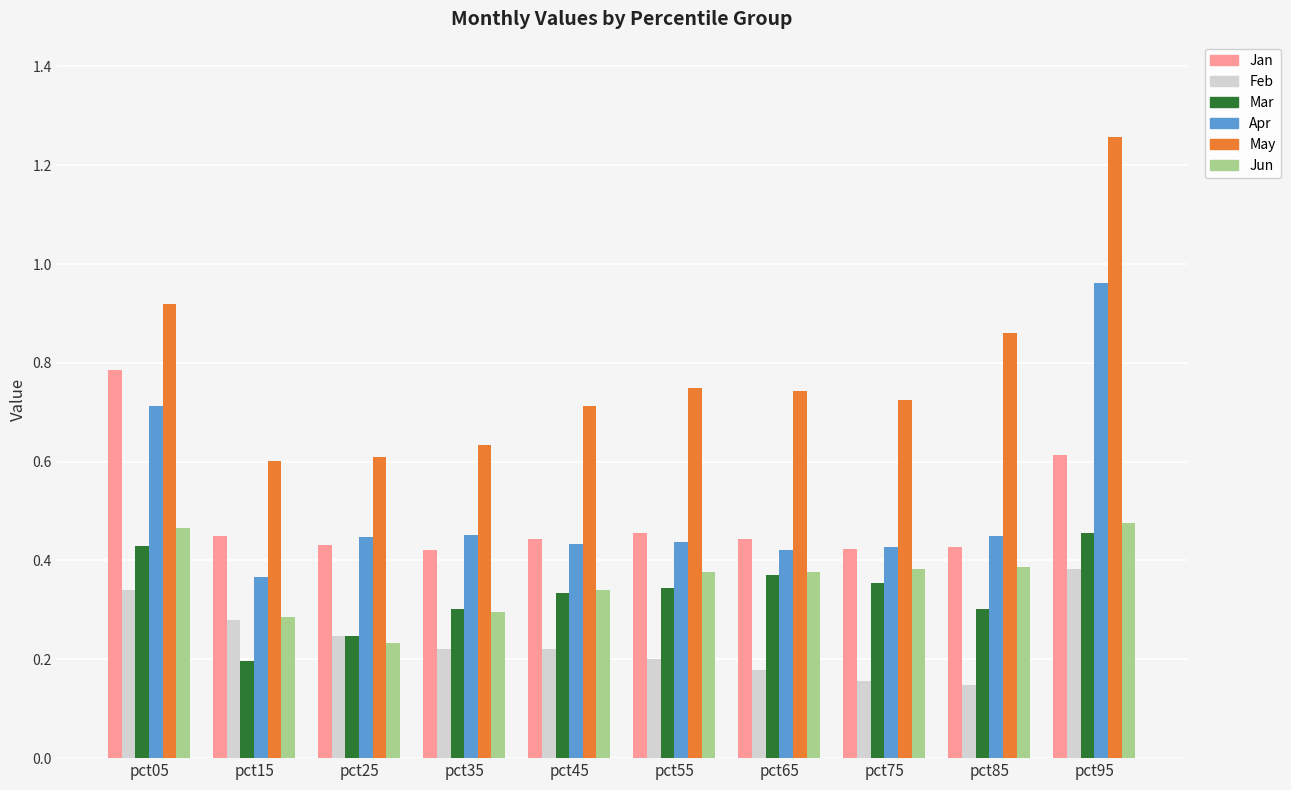

Which category has the highest value across all series?

pct95